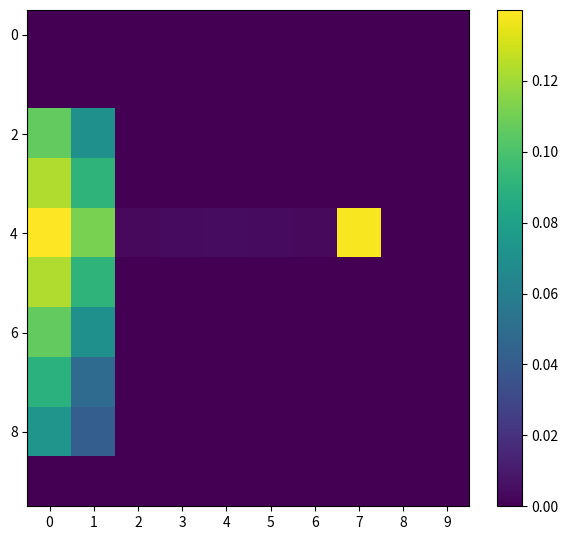

Between 1 and 8, which is larger?

1